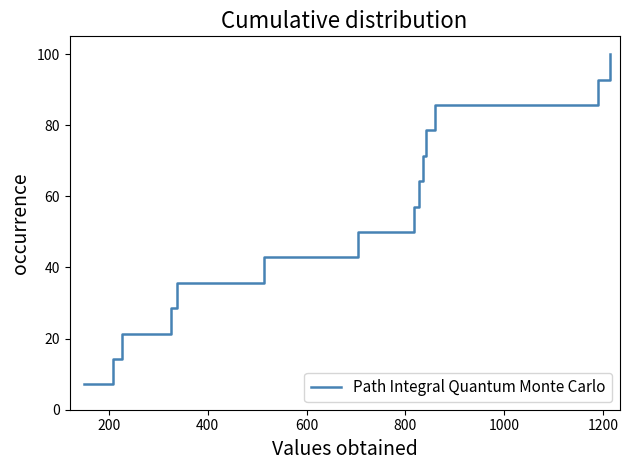

How many categories are shown in the chart?

14